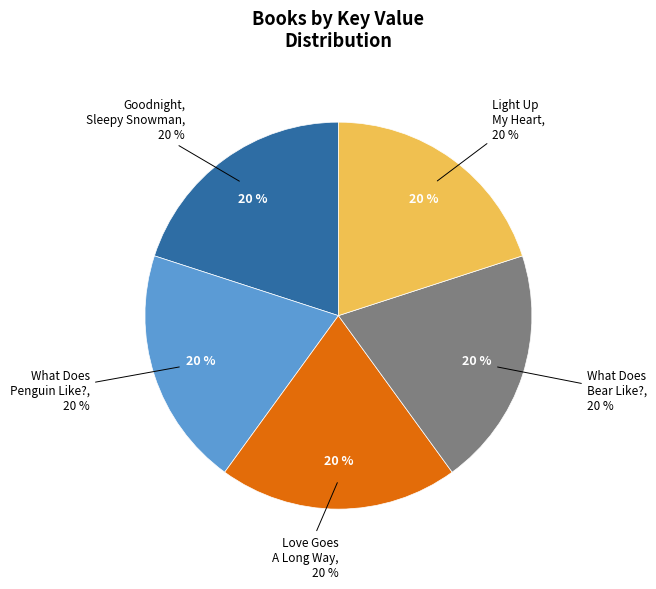

Is it true that Goodnight, Sleepy Snowman is 20% of the pie?

True